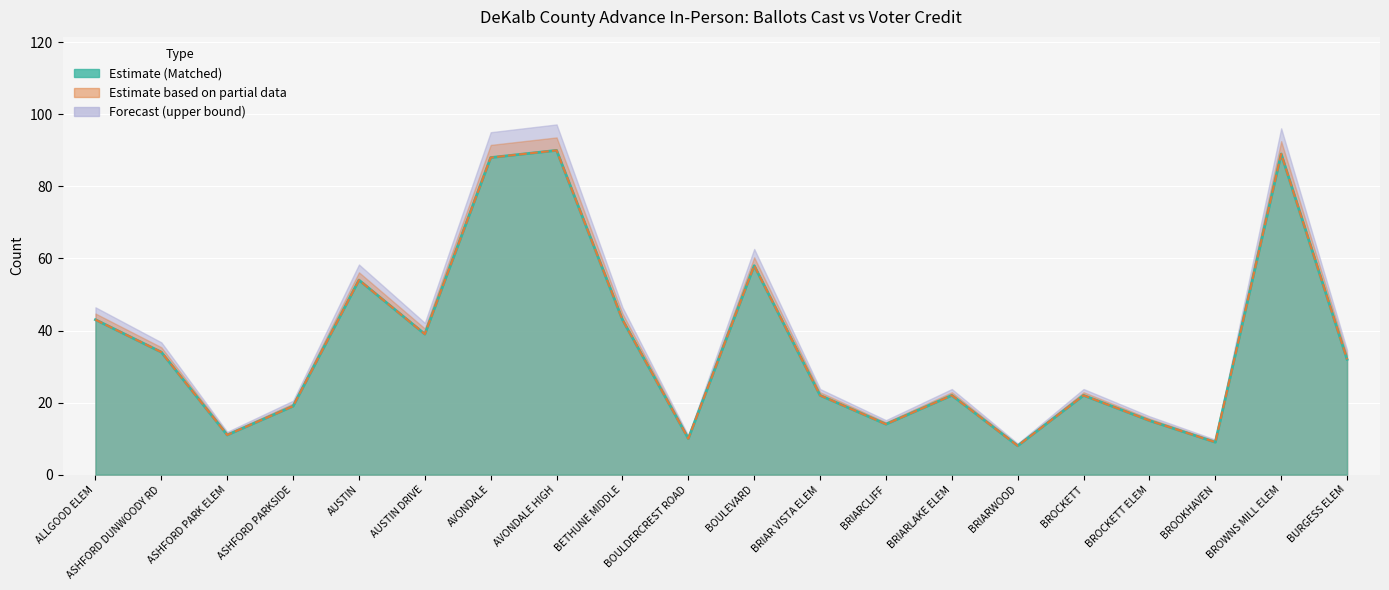

Which category has the lowest value across all series?

BRIARWOOD